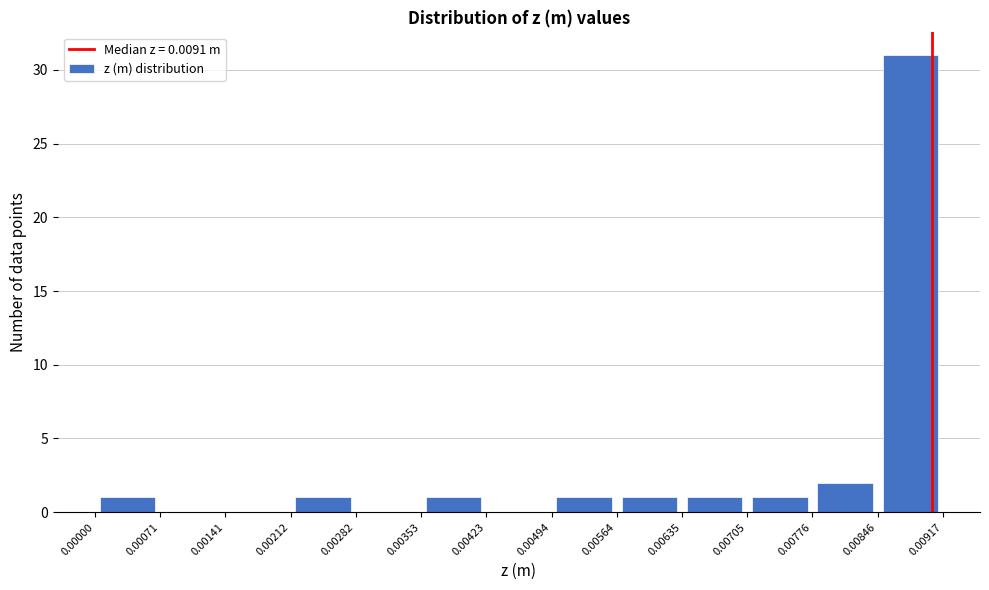

Reading left to right, transcribe this chart: for each bar, give the range it covers on the x-axis and its height. The values are not printed on the chart, so give them approximately, as read against the axis.

0.00000 to 0.00071: 1
0.00071 to 0.00141: 0
0.00141 to 0.00212: 0
0.00212 to 0.00282: 1
0.00282 to 0.00353: 0
0.00353 to 0.00423: 1
0.00423 to 0.00494: 0
0.00494 to 0.00564: 1
0.00564 to 0.00635: 1
0.00635 to 0.00705: 1
0.00705 to 0.00776: 1
0.00776 to 0.00846: 2
0.00846 to 0.00917: 31